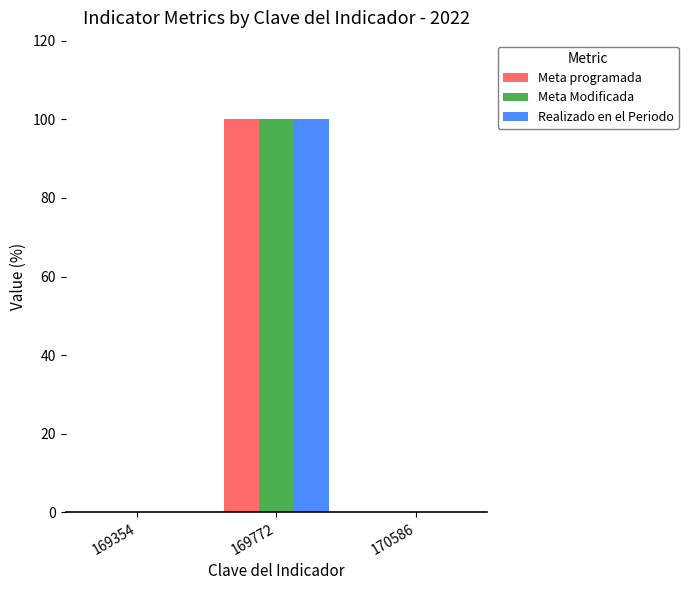

Count the number of data series in this chart.

3